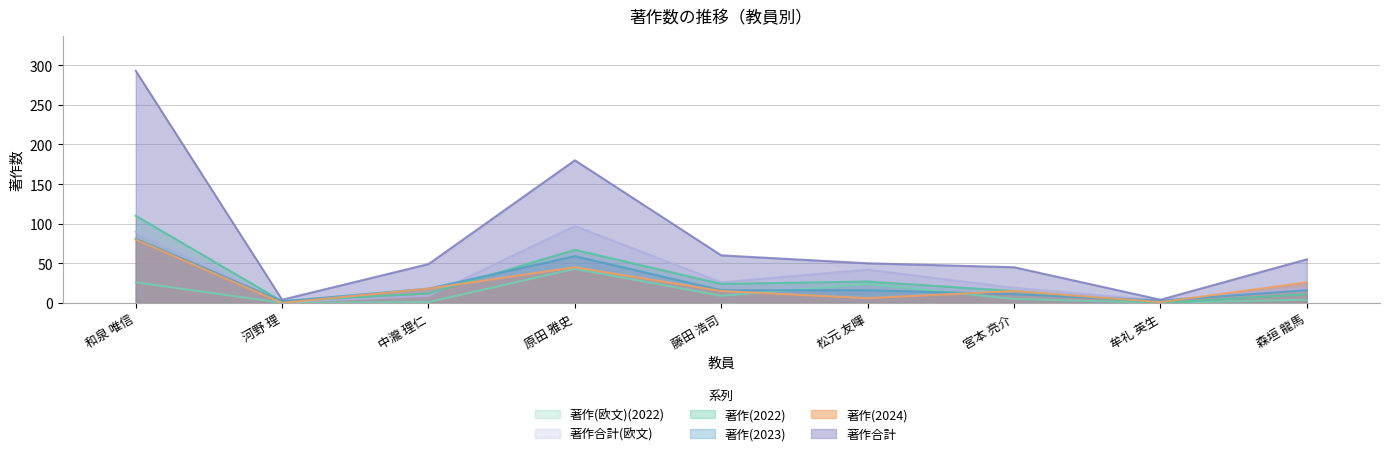

At 河野 理, list the series in order from largest to smallest.

著作合計, 著作(2022), 著作(2023), 著作合計(欧文), 著作(2024), 著作(欧文)(2022)